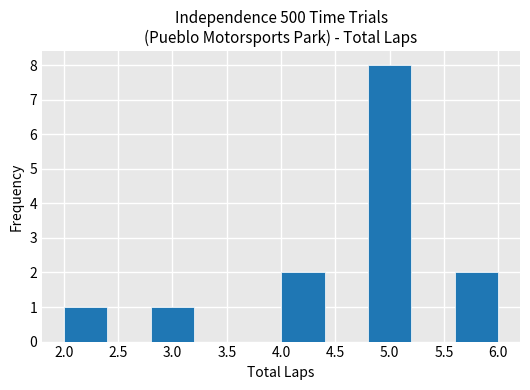

Reading left to right, transcribe this chart: for each bar, give the range it covers on the x-axis and its height. The values are not printed on the chart, so give them approximately, as read against the axis.

2.0 to 2.4: 1
2.4 to 2.8: 0
2.8 to 3.2: 1
3.2 to 3.6: 0
3.6 to 4.0: 0
4.0 to 4.4: 2
4.4 to 4.8: 0
4.8 to 5.2: 8
5.2 to 5.6: 0
5.6 to 6.0: 2